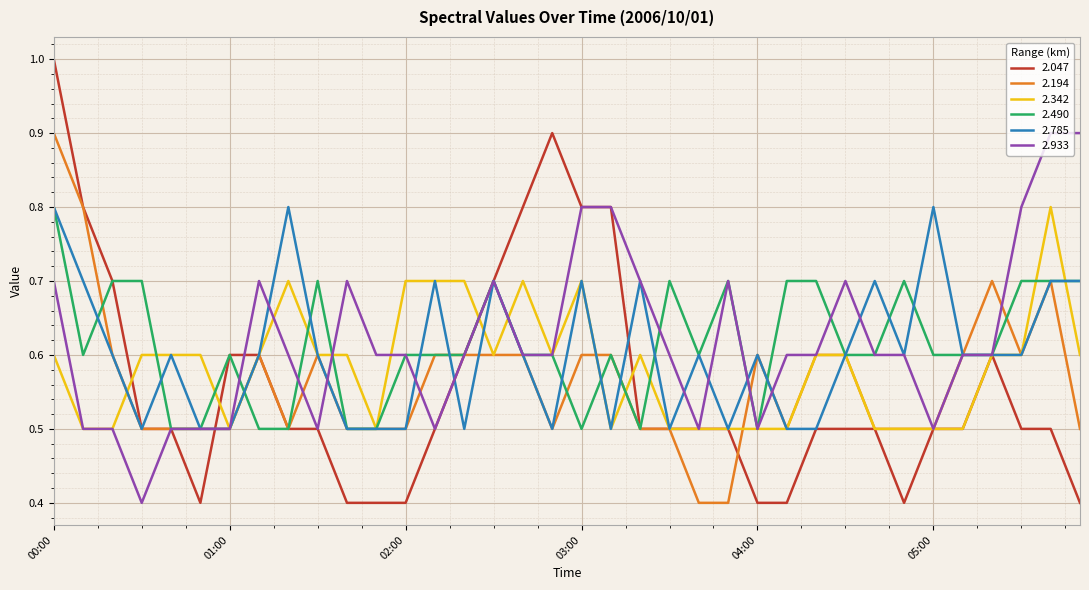

What is the smallest value displayed?

0.4